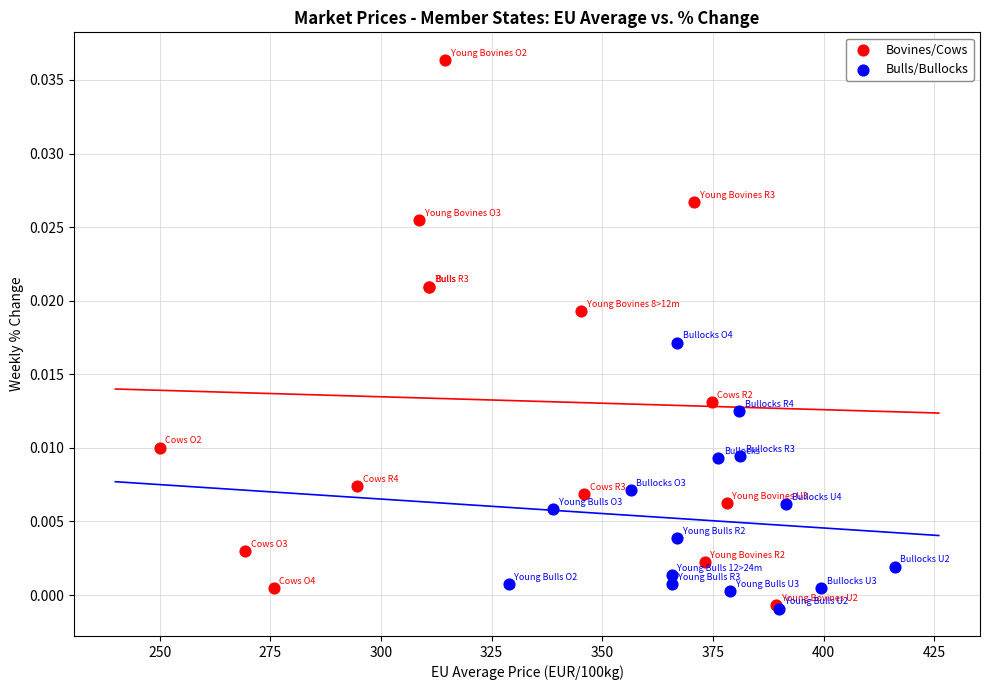

Which series reaches the maximum Y coordinate?

Bovines/Cows